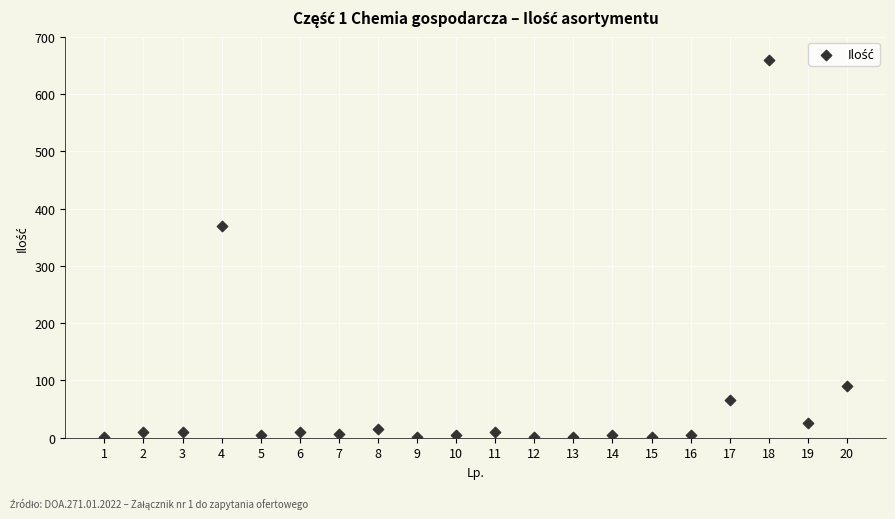

What is the range of X values (max minus min)?

19